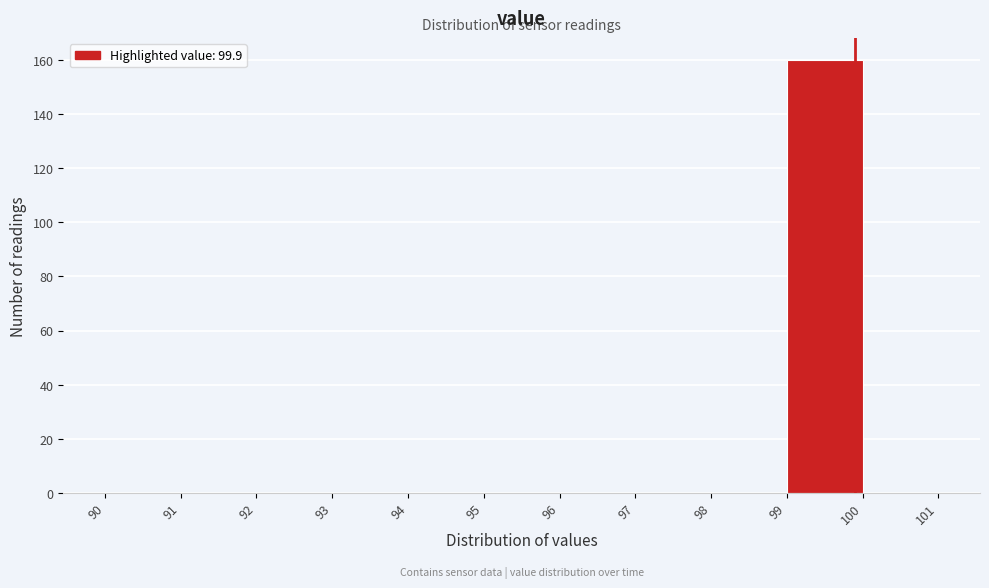

What is the height of the bar covering 99 to 100 on the x-axis? The values are not printed on the chart, so give them approximately, as read against the axis.

160